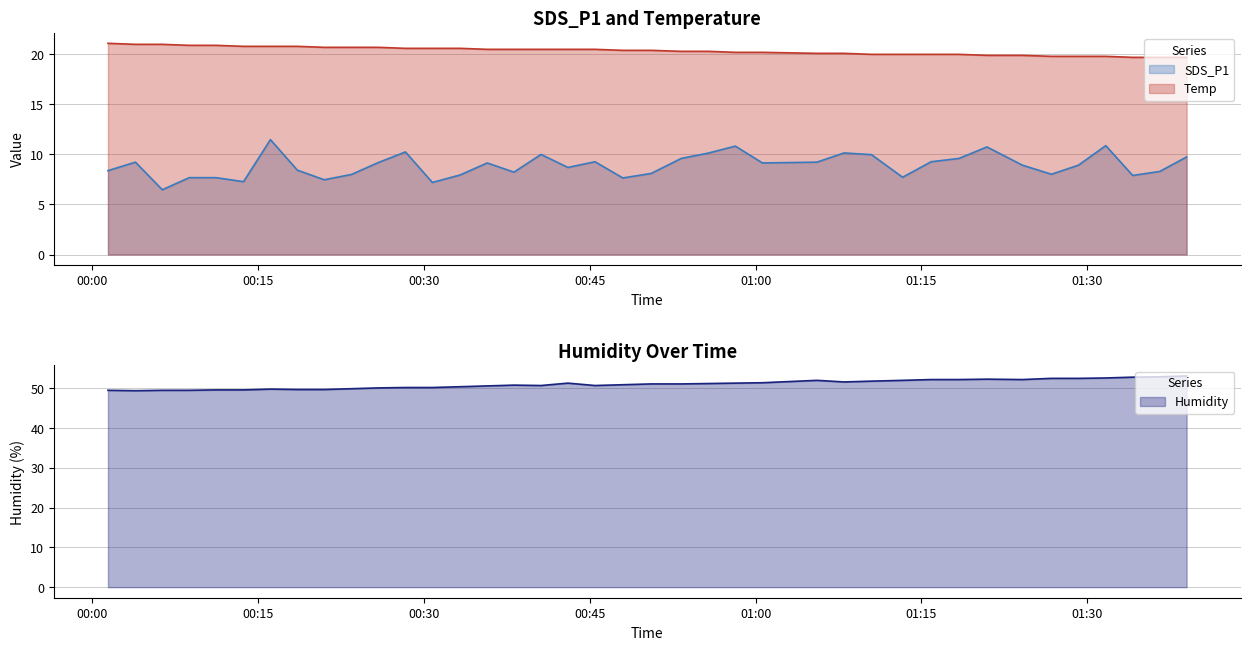

True or false: SDS_P1 and Temp intersect in this chart.

False